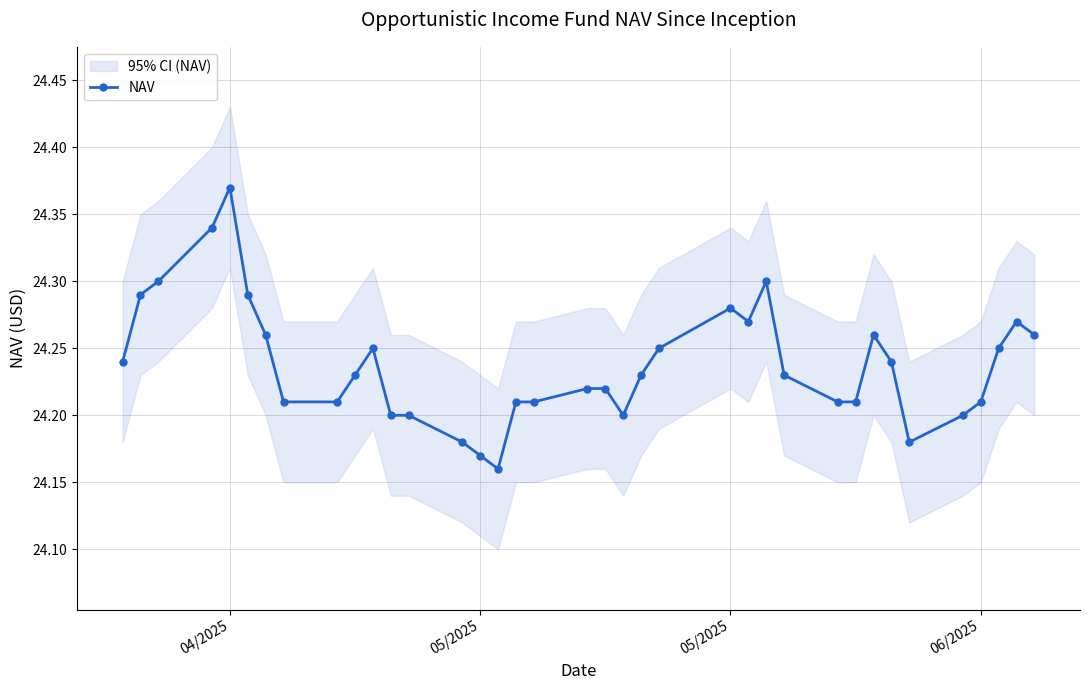

True or false: there are more than 0 points higher than both neighbors.

True